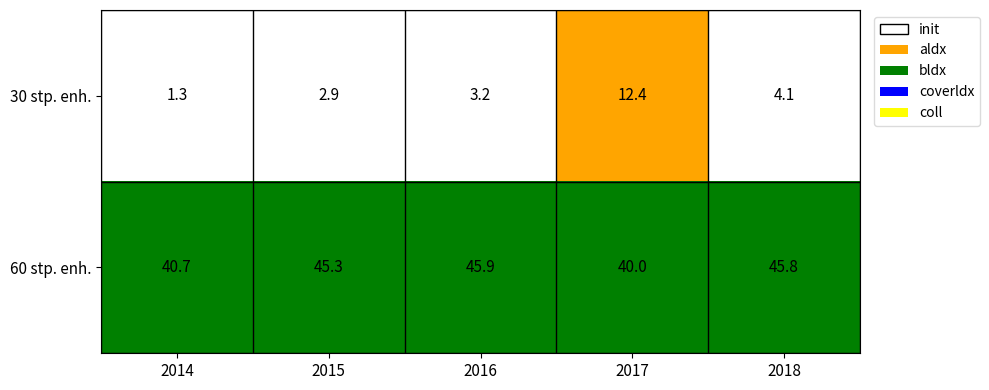

What is the minimum value for 60 stp. enh.?

40.0